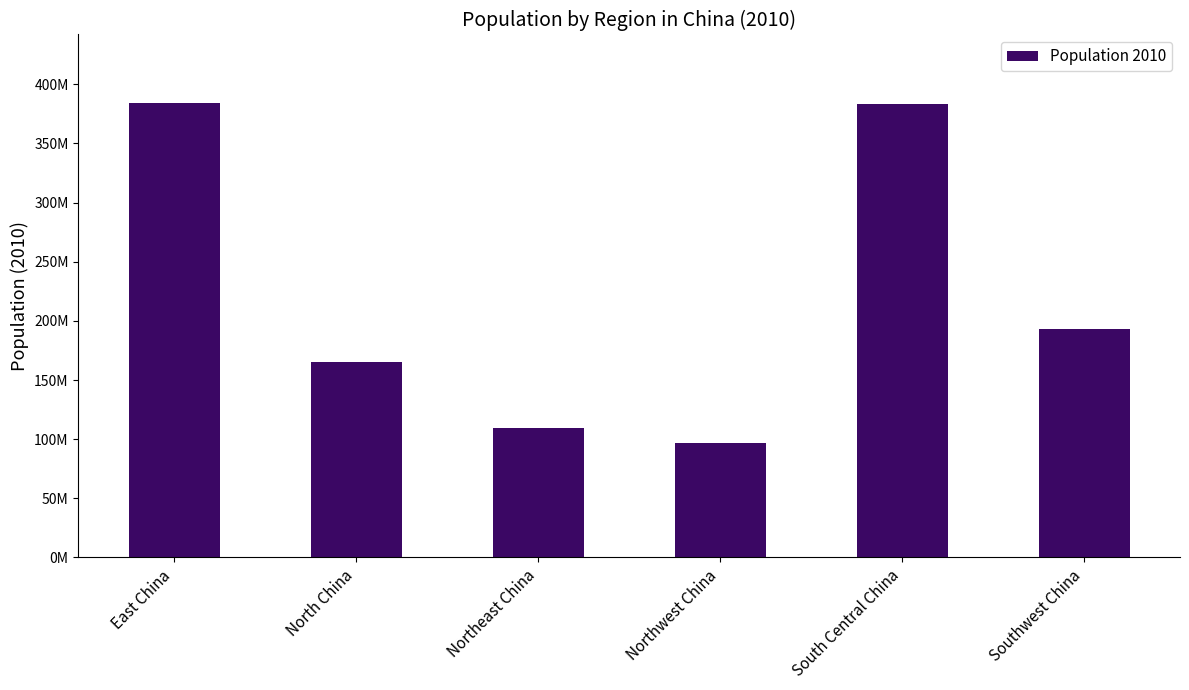

Does the chart contain any negative values?

No